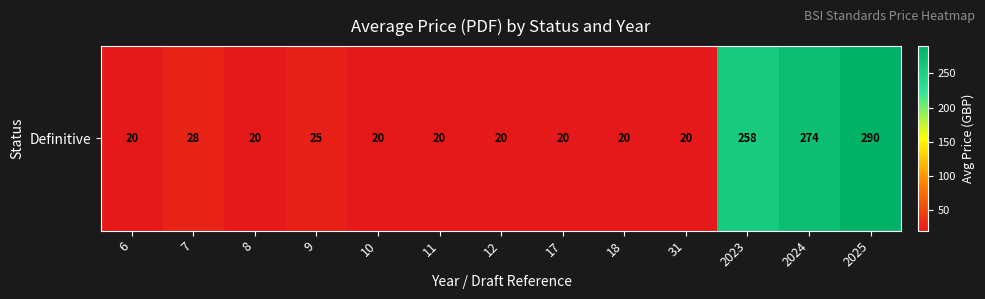

Reading right to left, list all the values displayed in this chart.

290.0	274.0	258.0	20.0	20.0	20.0	20.0	20.0	20.0	25.3	20.0	28.0	20.0